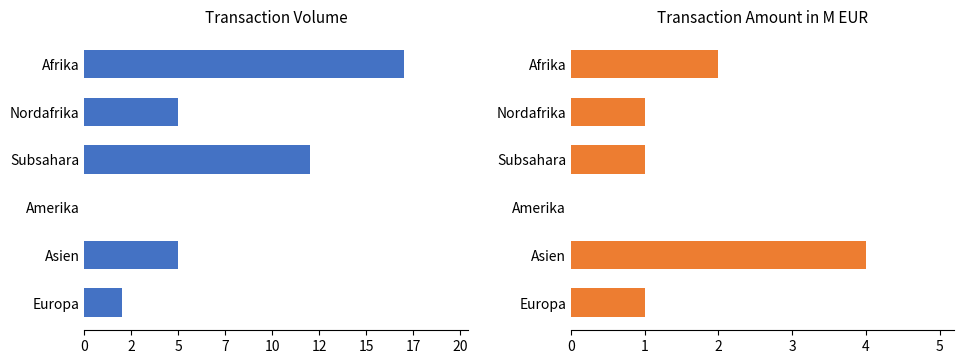

What is the difference between the highest and lowest values at Nordafrika?

4